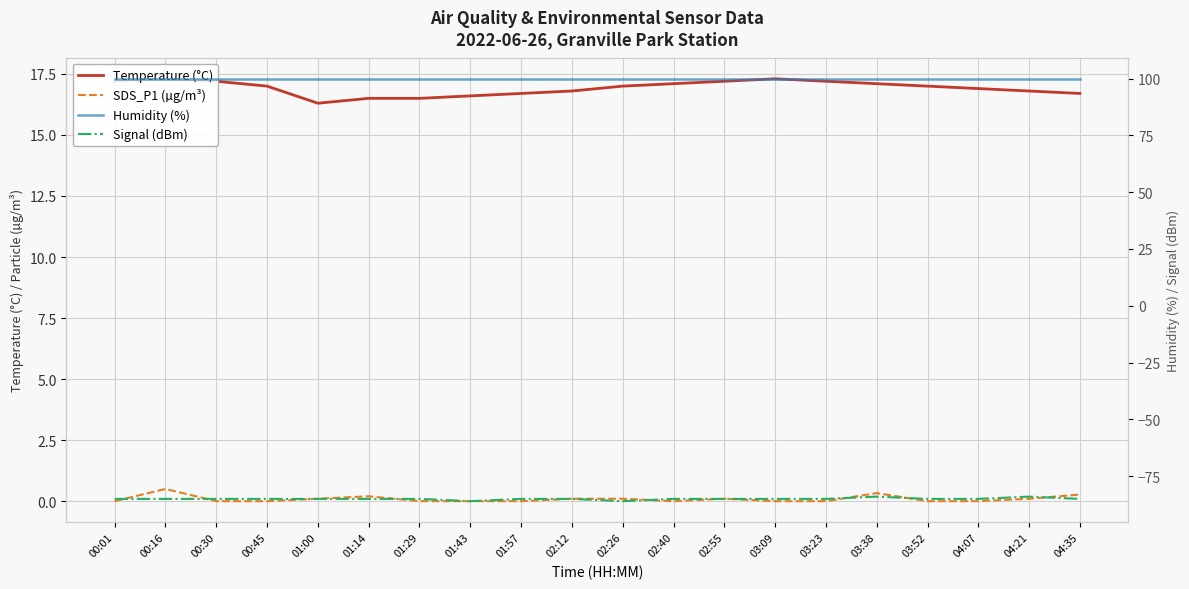

The value of Signal (dBm) at 01:14 is -85.0. True or false?

True